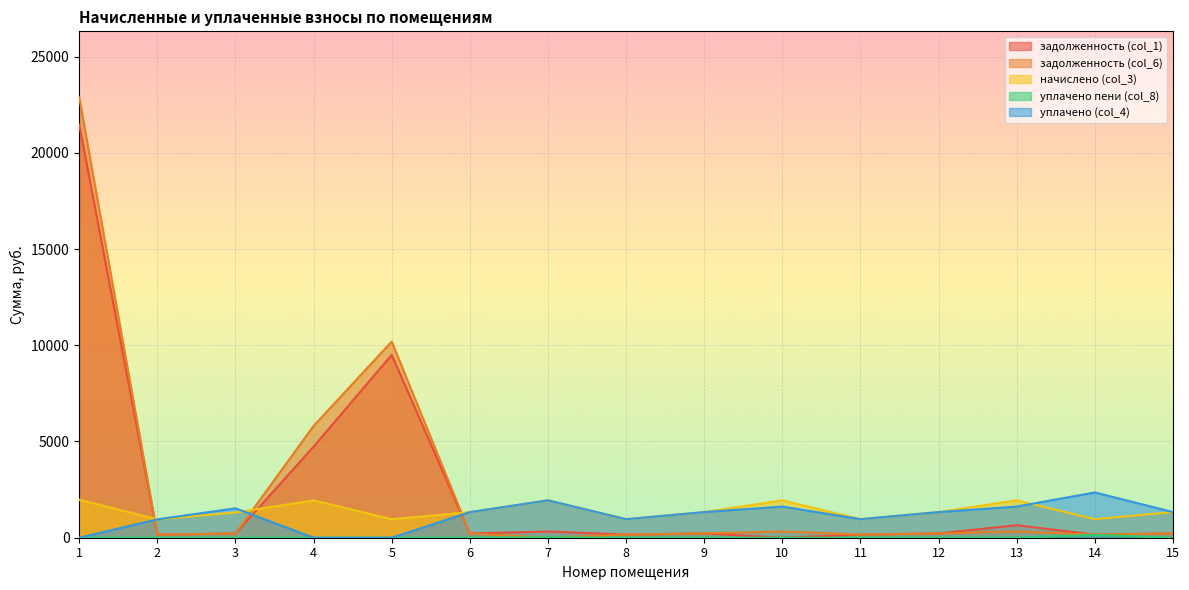

What is the sum of the задолженность (col_1) values at 10 and 8?

160.6